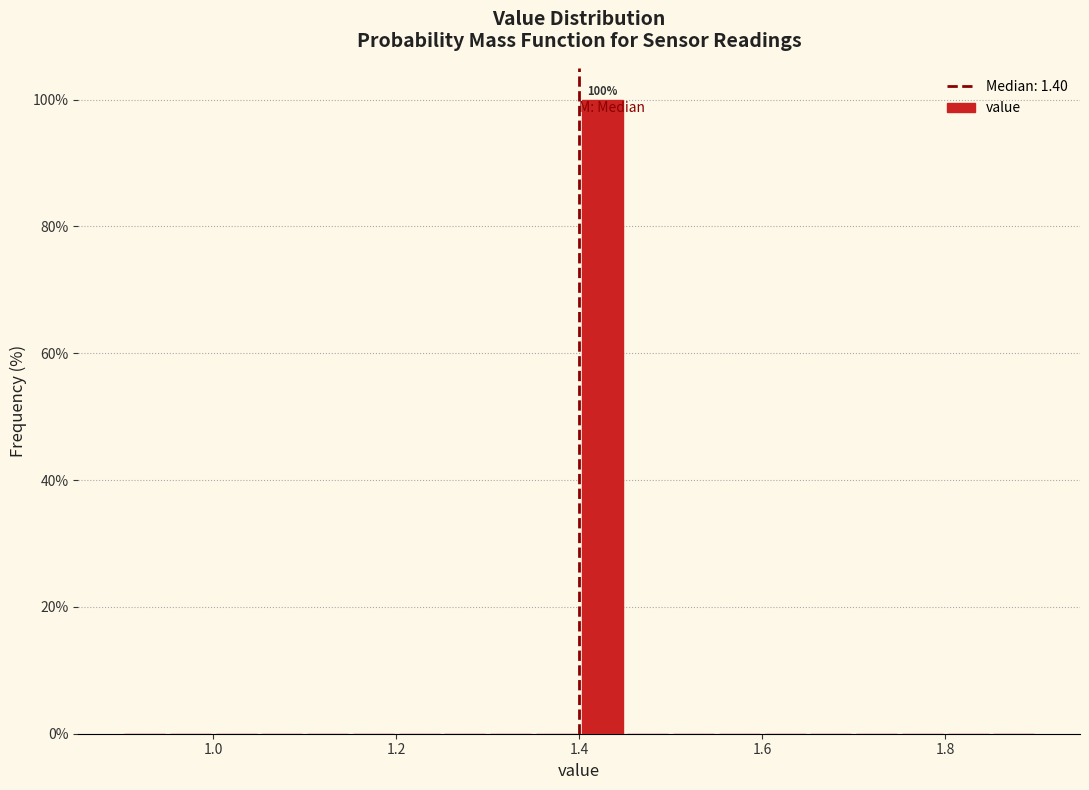

Around what value on the x-axis is the tallest bar? Give the approximate position of its centre, as read against the axis.

1.42